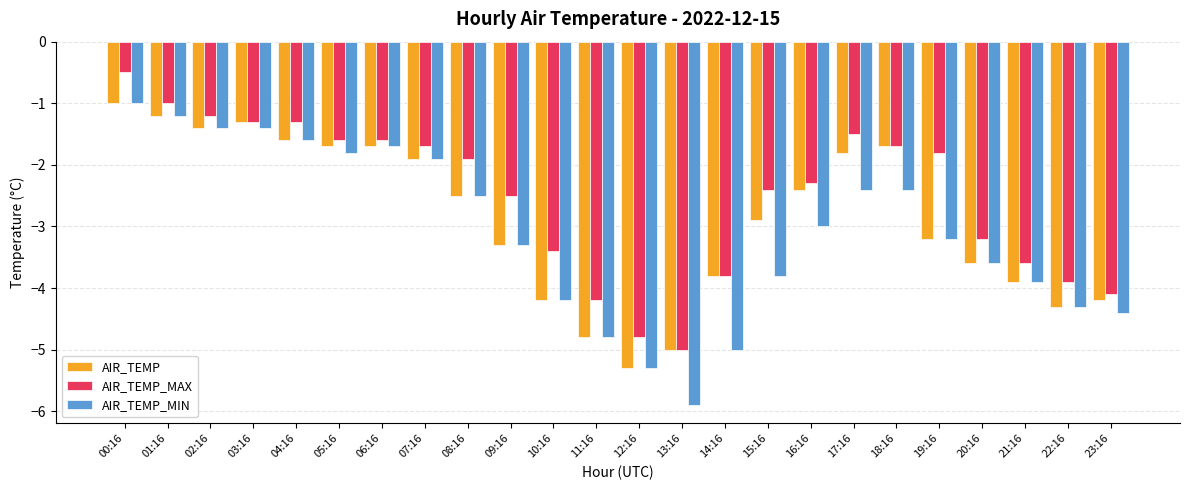

What is the value of the AIR_TEMP_MIN bar at the 13th from the left?

-5.3